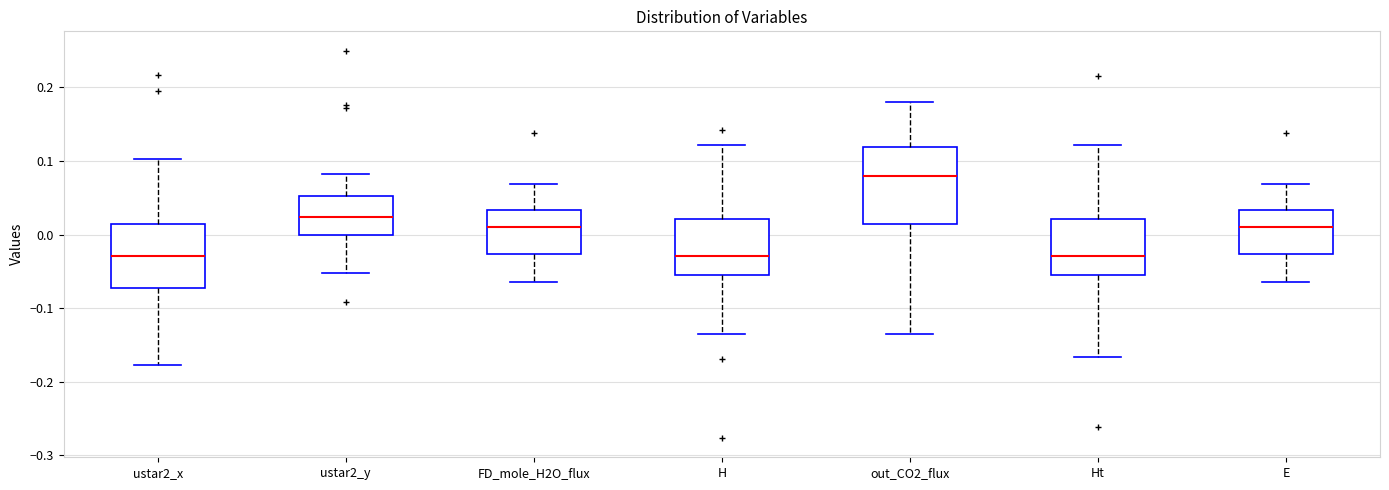

Comparing the boxes themselves (not the whiskers), which one is the tallest?

out_CO2_flux